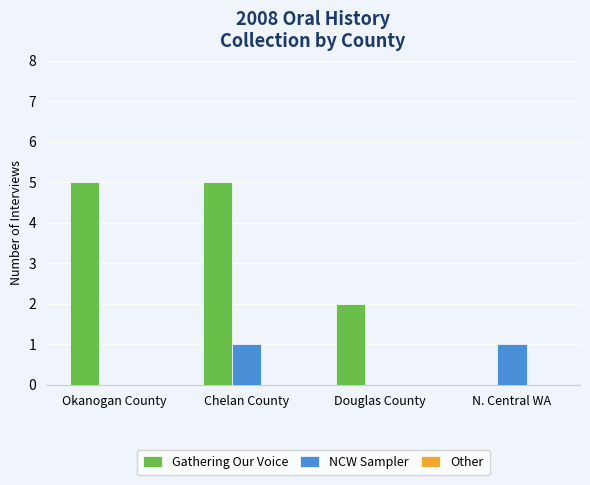

What is the highest value of the Gathering Our Voice series?

5